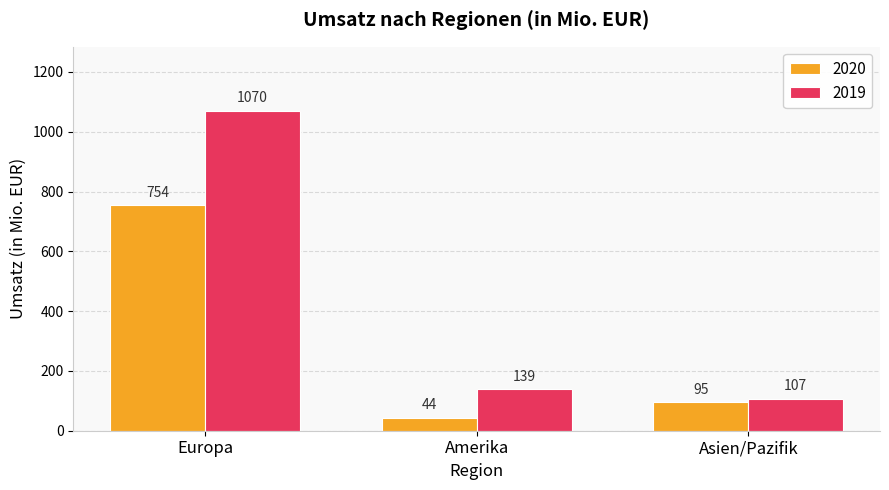

At which label is 2019 closest to 588?

Amerika